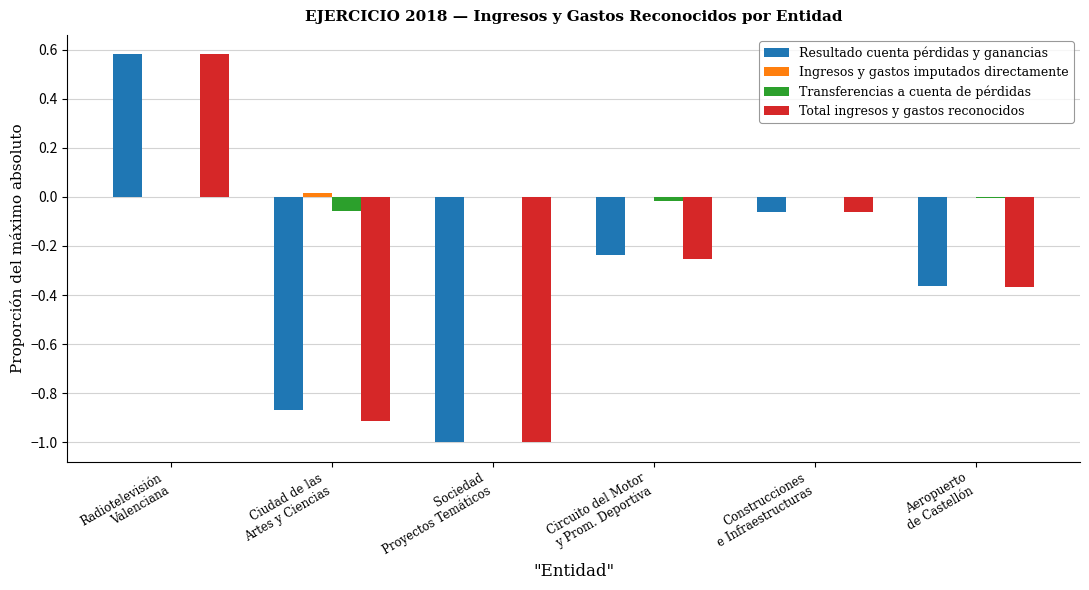

What is the difference between the Total ingresos y gastos reconocidos values at Sociedad
Proyectos Temáticos and Radiotelevisión
Valenciana?

1.6